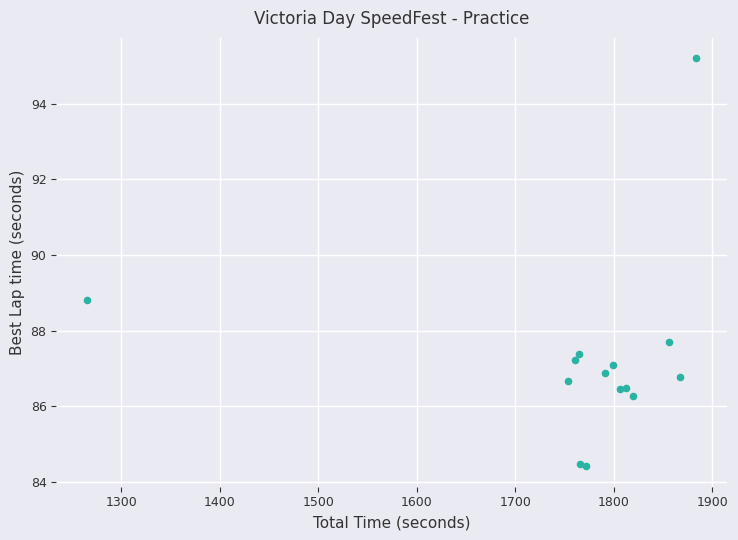

What Y value in the scatter plot is closest to 89?

88.8